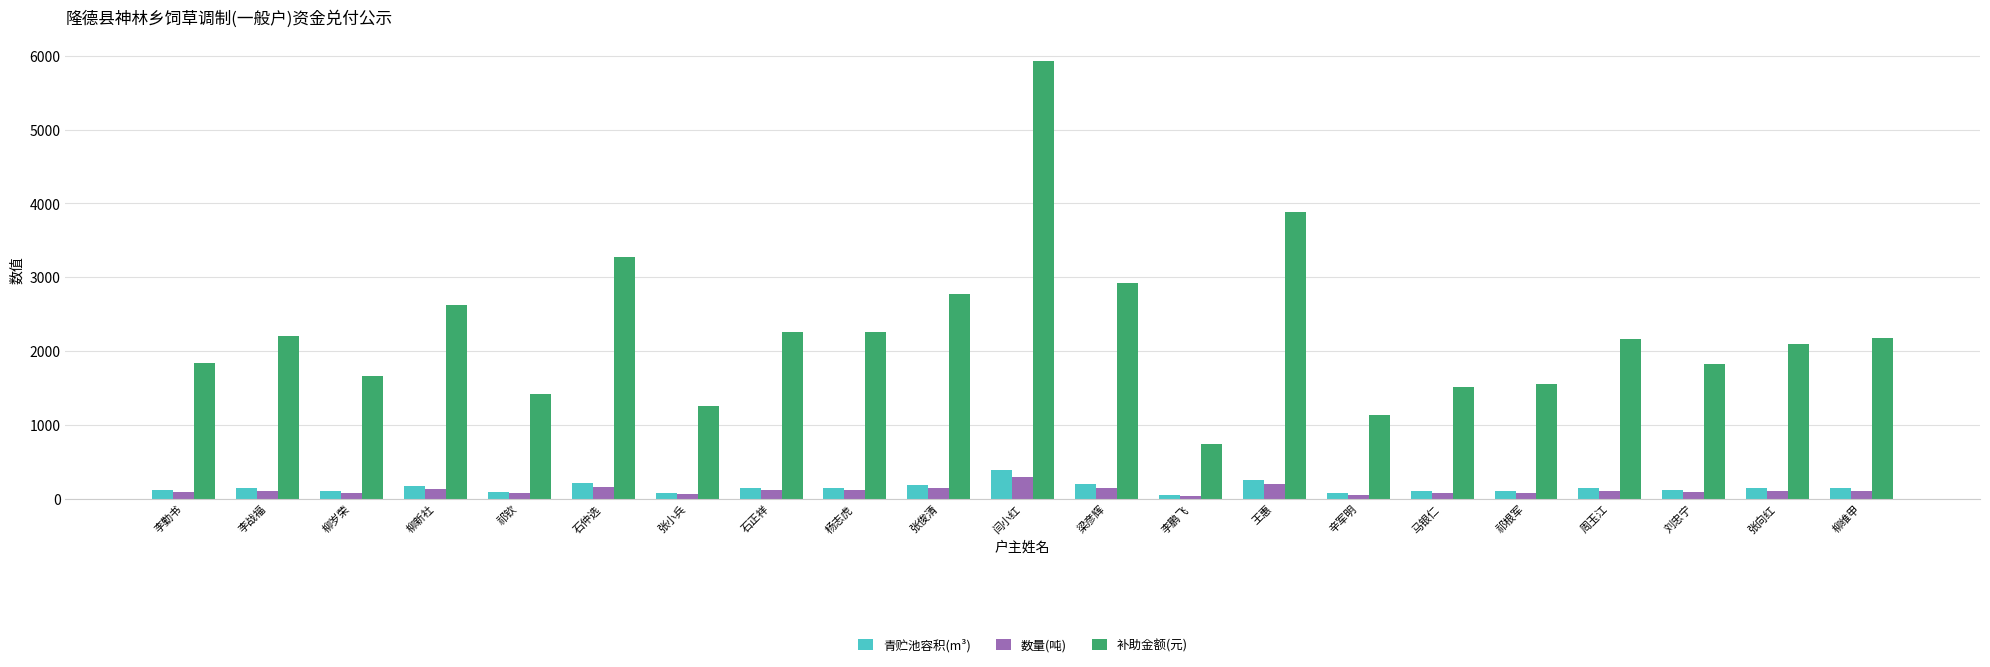

Between 祁根军 and 柳维甲, which series saw the biggest shift?

补助金额(元)